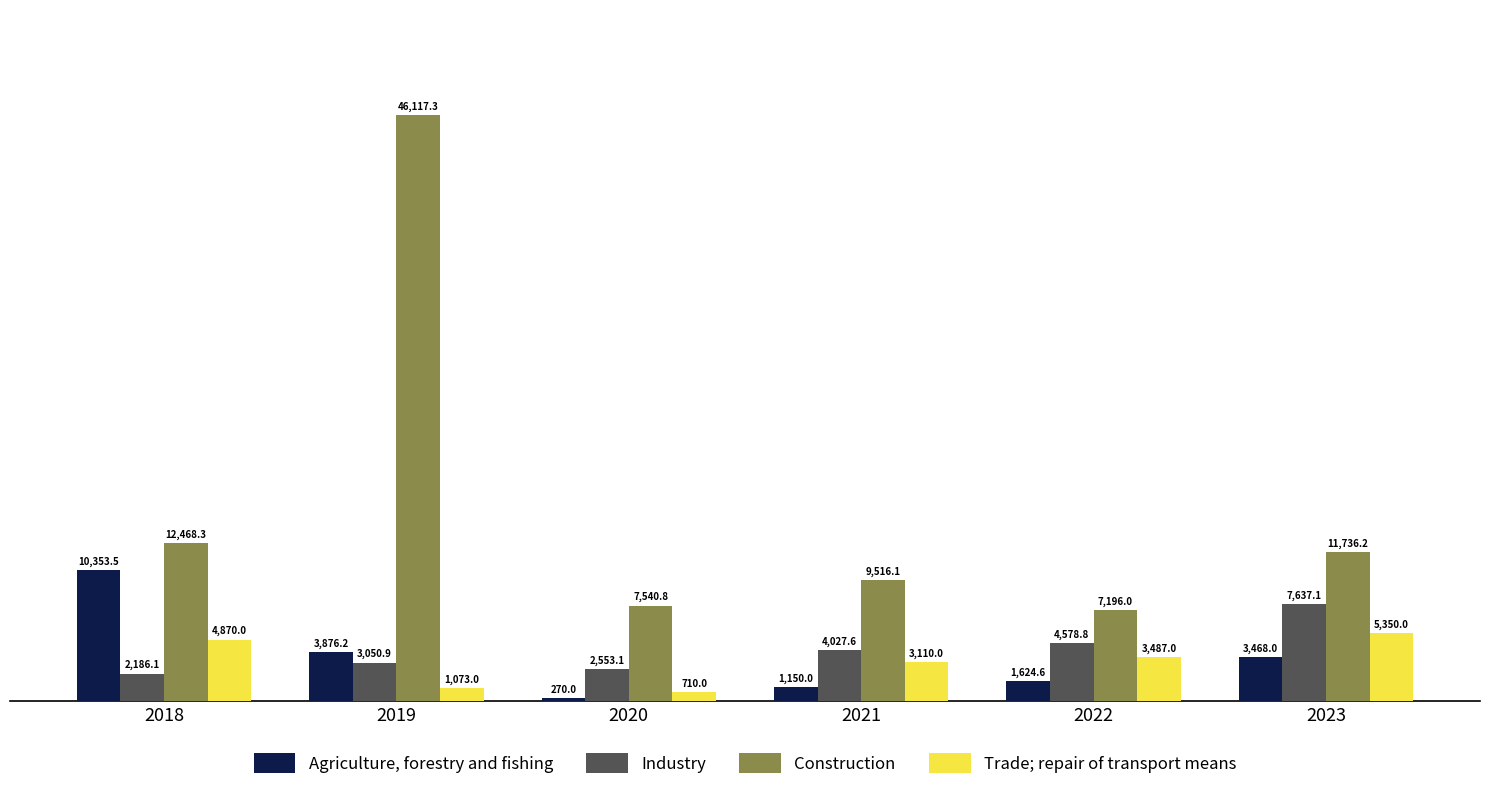

List the labels in order of Trade; repair of transport means value, largest first.

2023, 2018, 2022, 2021, 2019, 2020